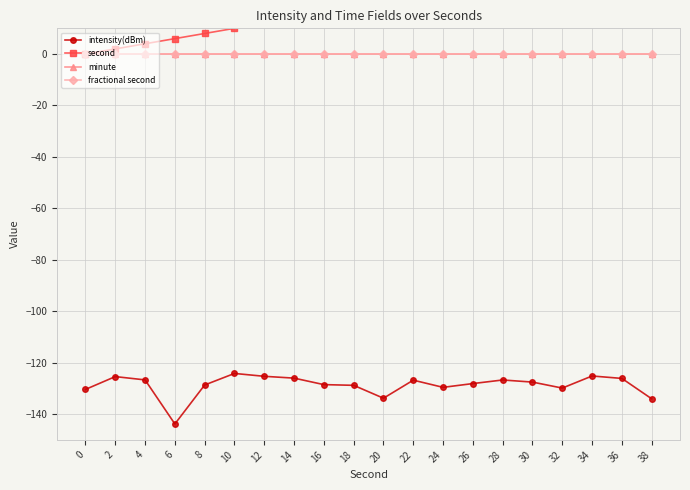

True or false: second and minute intersect in this chart.

False